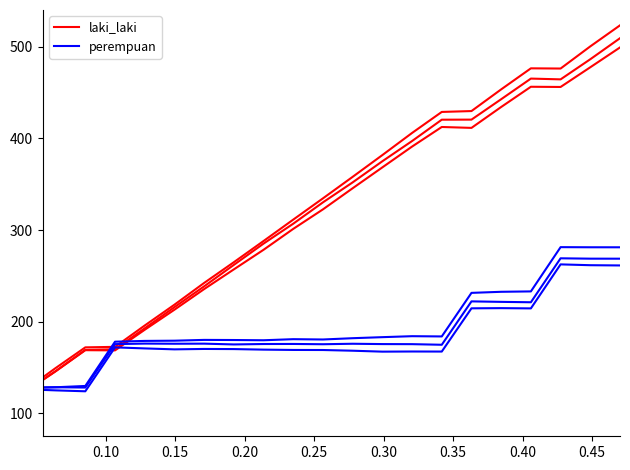

Does the chart display data point markers on the line(s)?

No